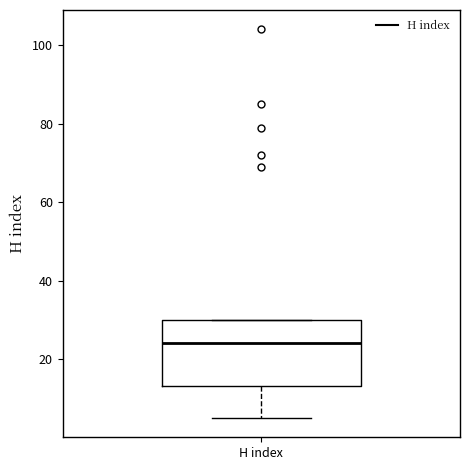

Transcribe this box plot: give where the median line is, the range the box spans, and where the two whiskers end, as read against the y-axis. The values are not printed on the chart, so give them approximately, as read against the axis.

median 24, box 14 to 30, whiskers 6 to 30